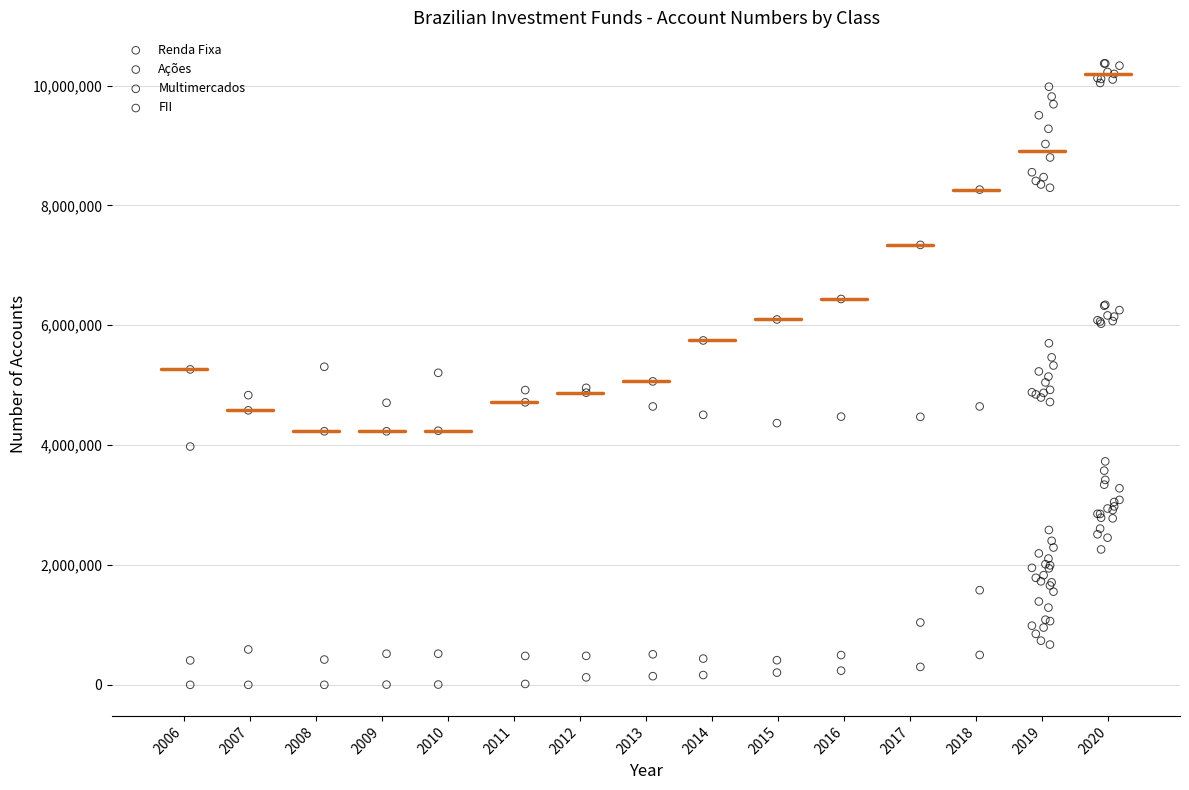

What are all the series names shown in the legend?

Renda Fixa, Ações, Multimercados, FII